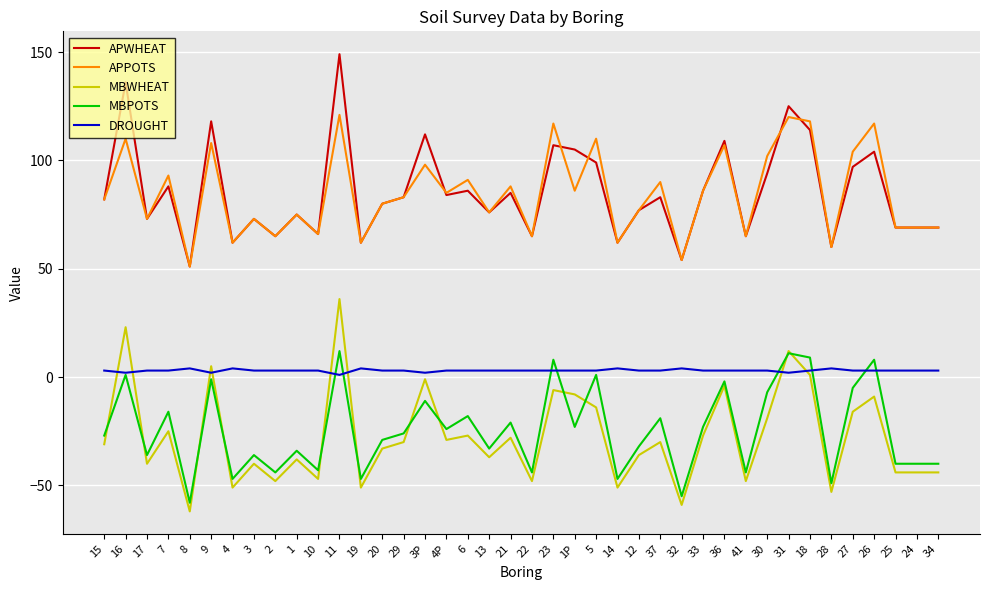

What is the total value across all series at 3P?

200